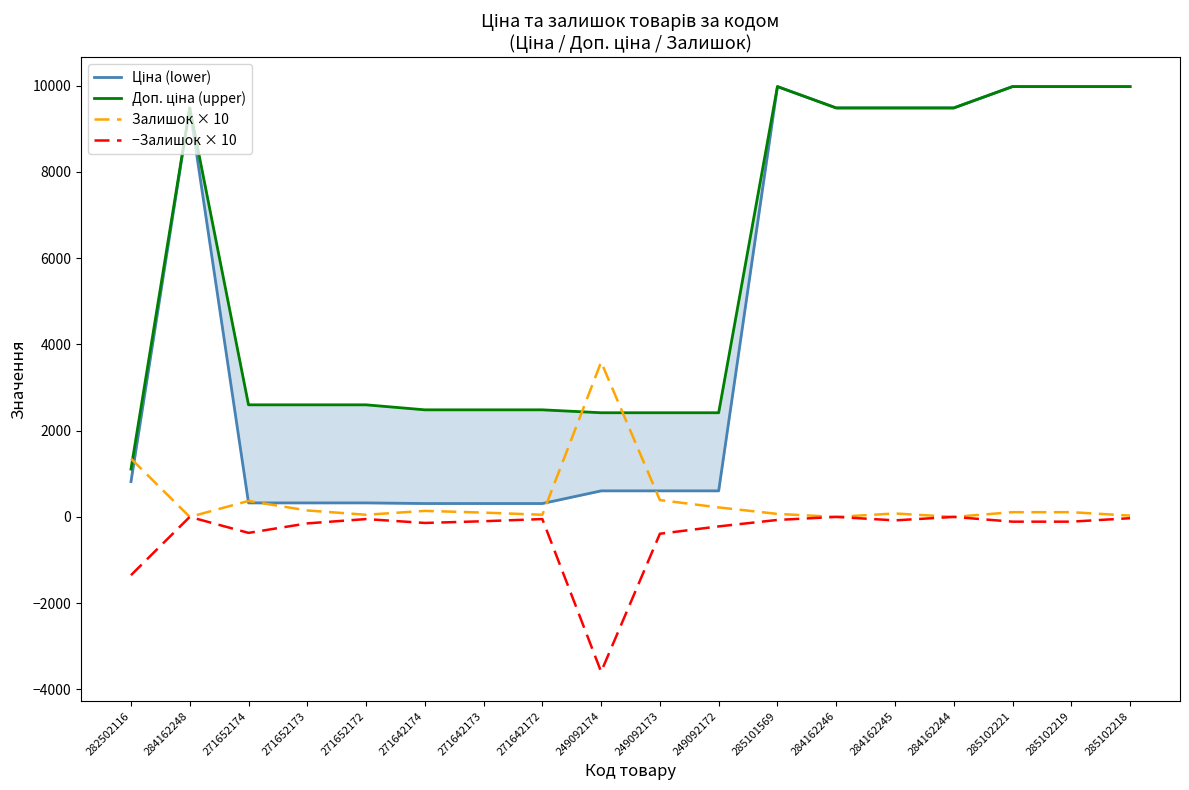

Which has a higher value, 284162245 or 271642174?

284162245